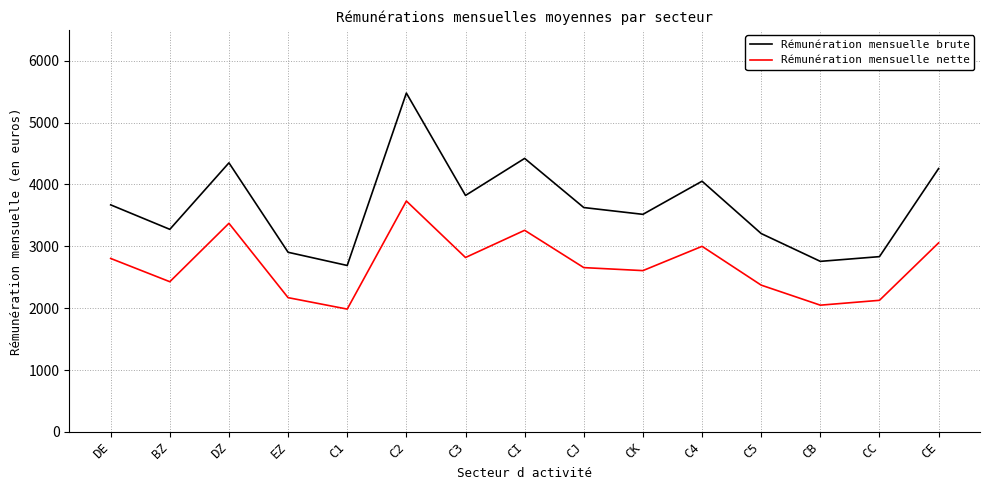

Count the number of categories in the chart.

15